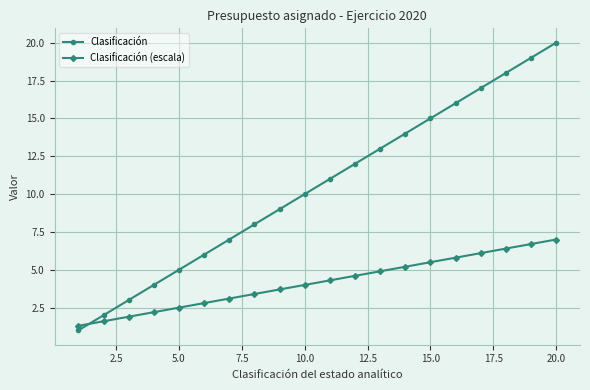

Which series has the largest total across all categories?

Clasificación